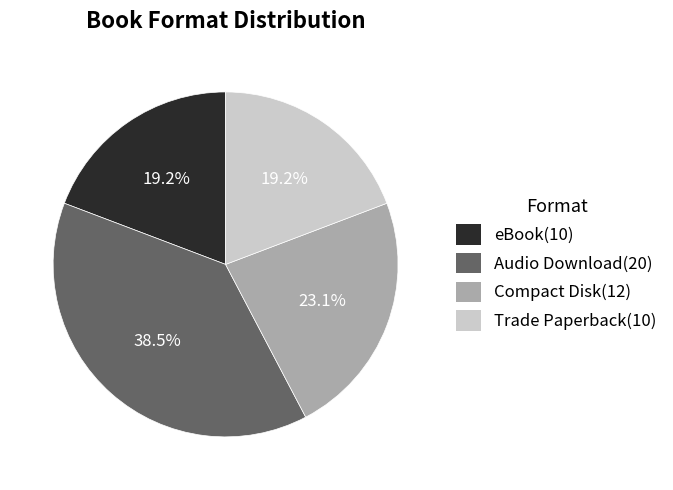

Is Compact Disk the majority of the pie?

No